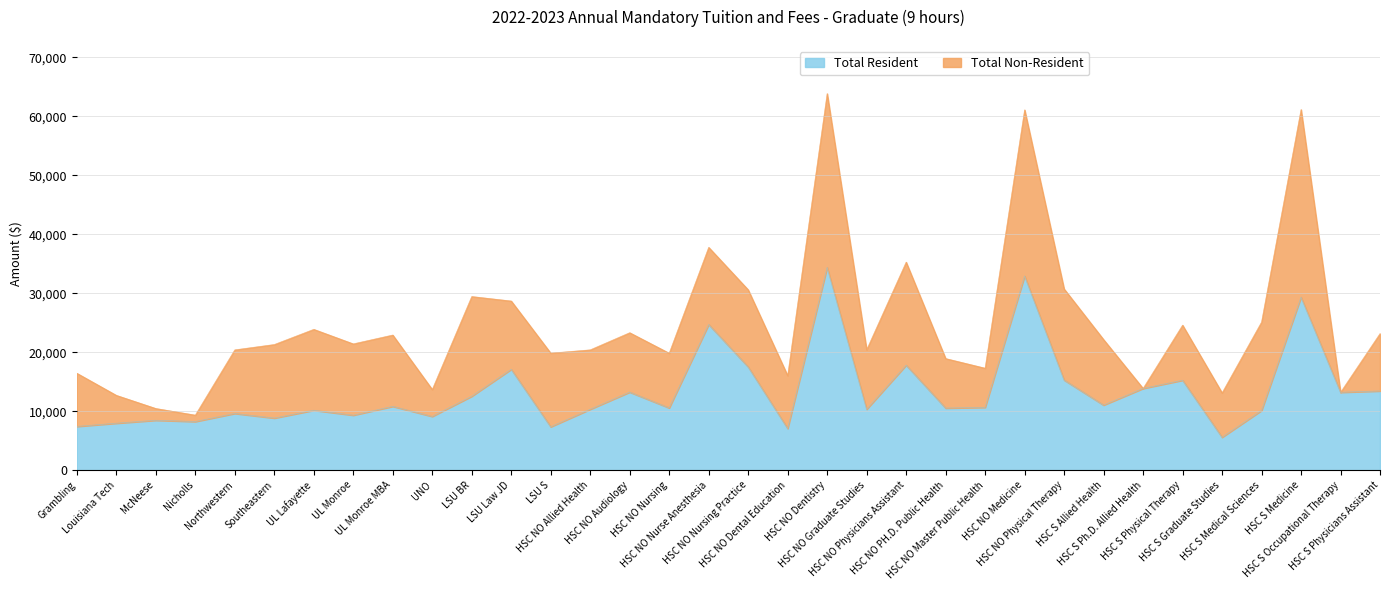

What is the difference between the maximum and minimum values in the Total Non-Resident series?

54535.0